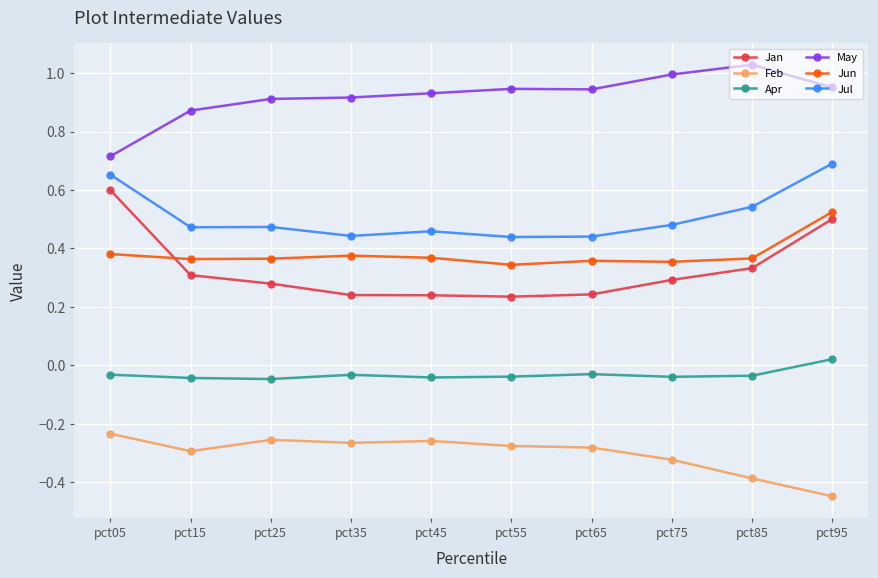

Which category has the highest value in the Jun series?

pct95